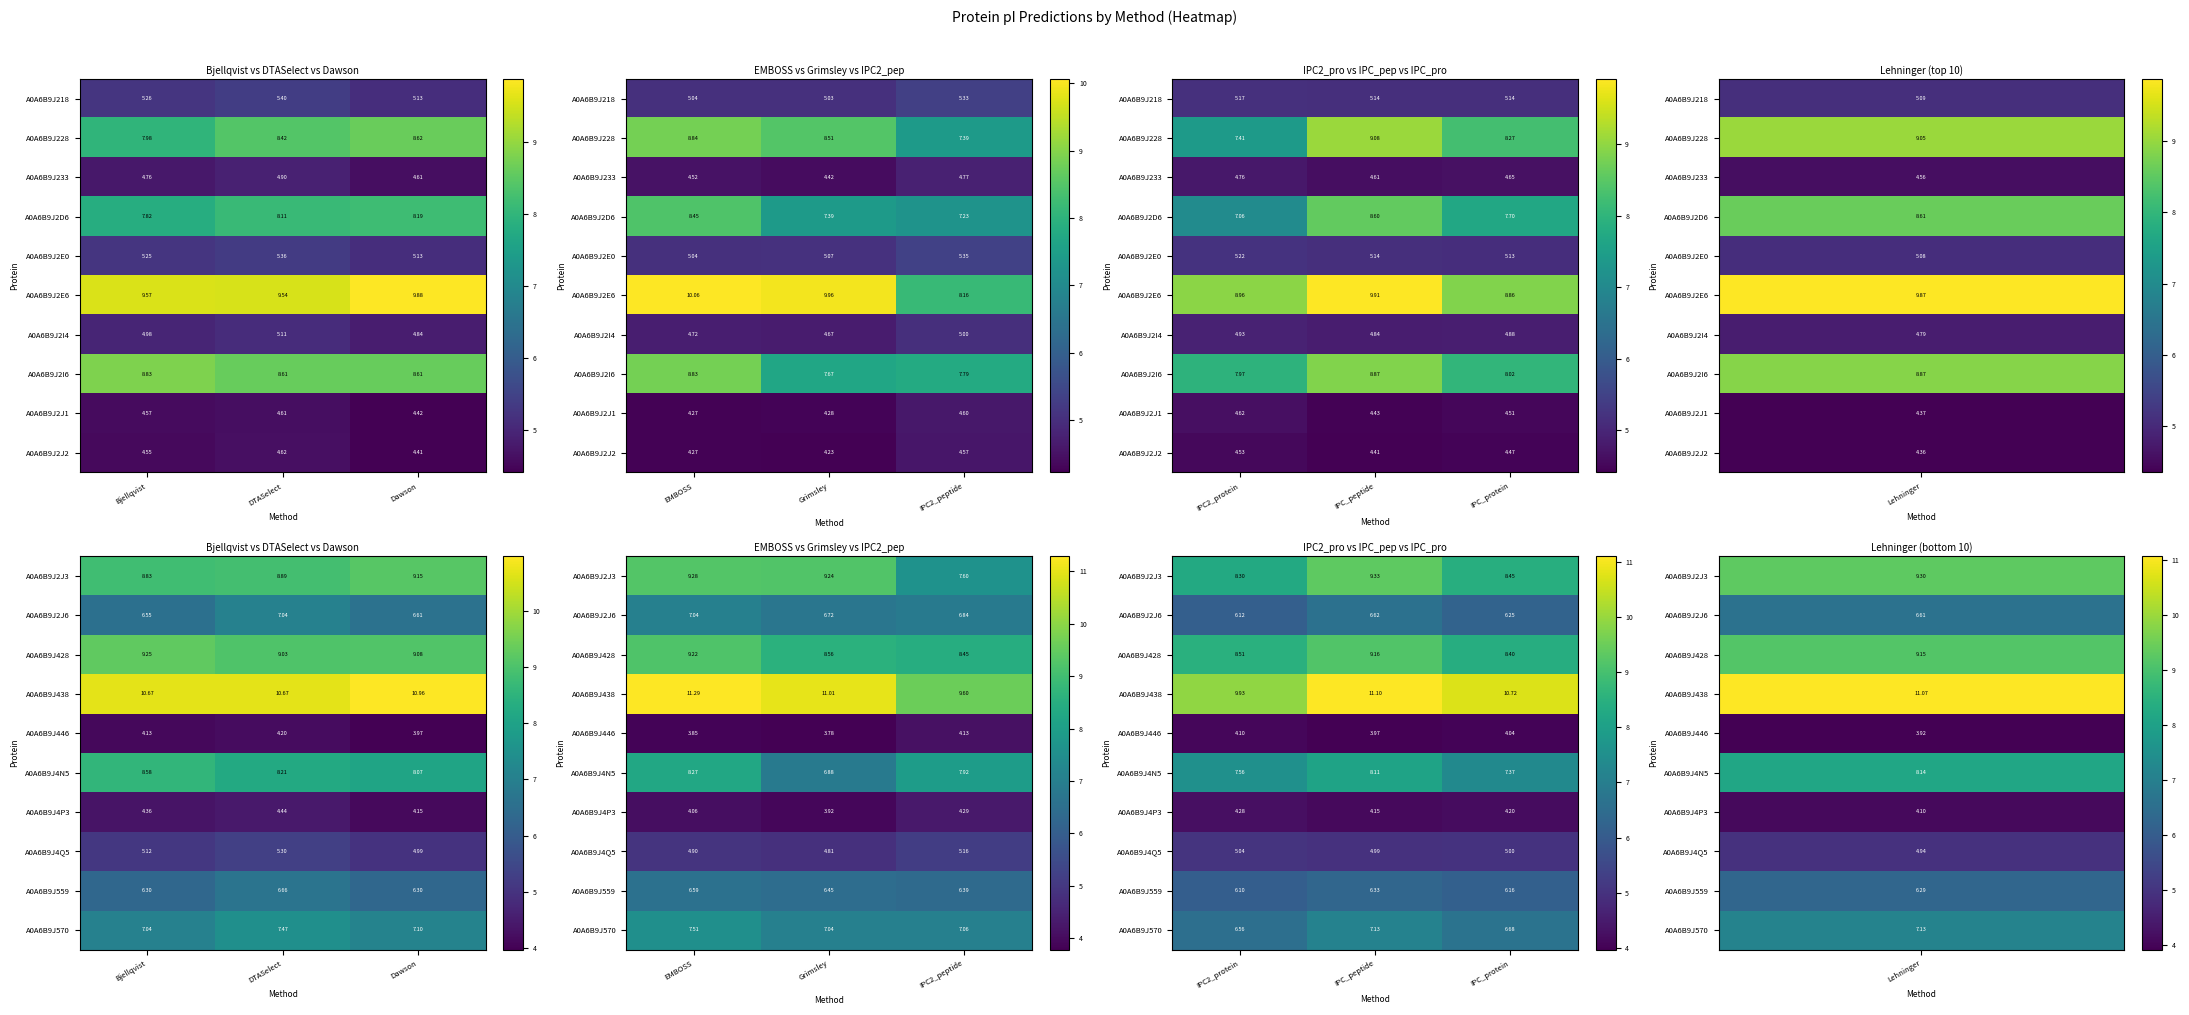

At which label does A0A6B9J4P3 reach its peak?

IPC2_protein